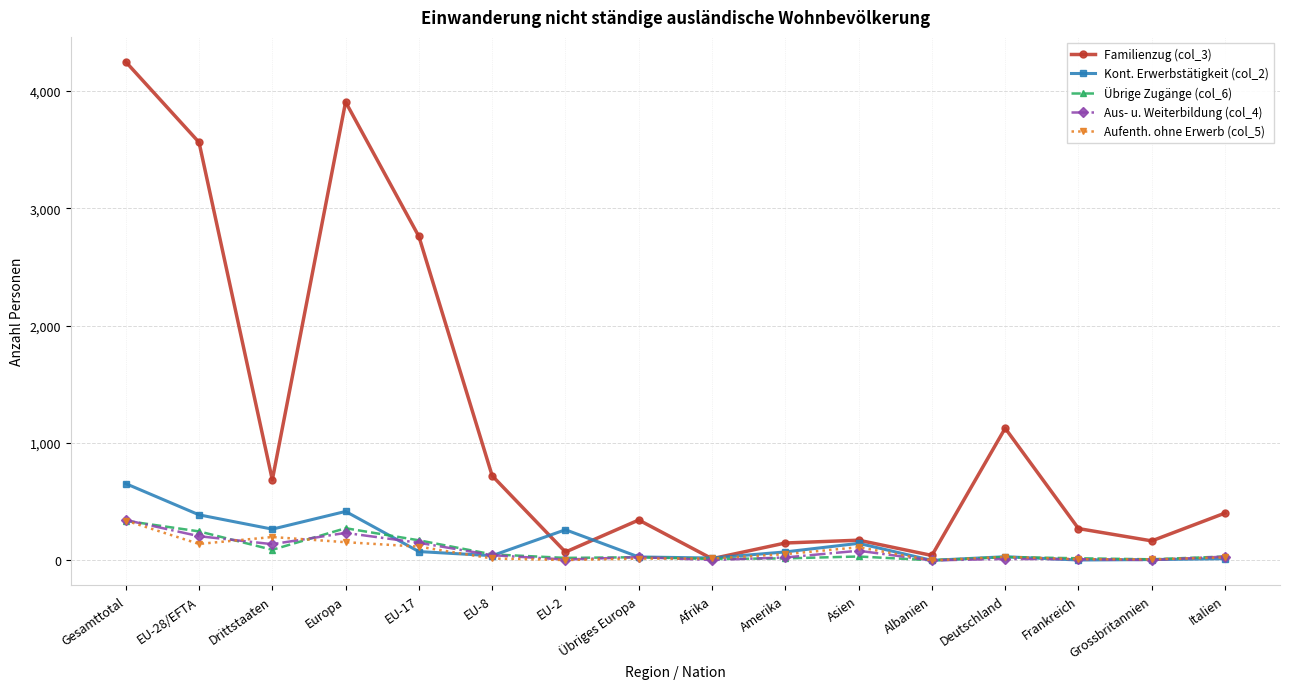

The Aus- u. Weiterbildung (col_4) series shows 138 at Drittstaaten. True or false?

True